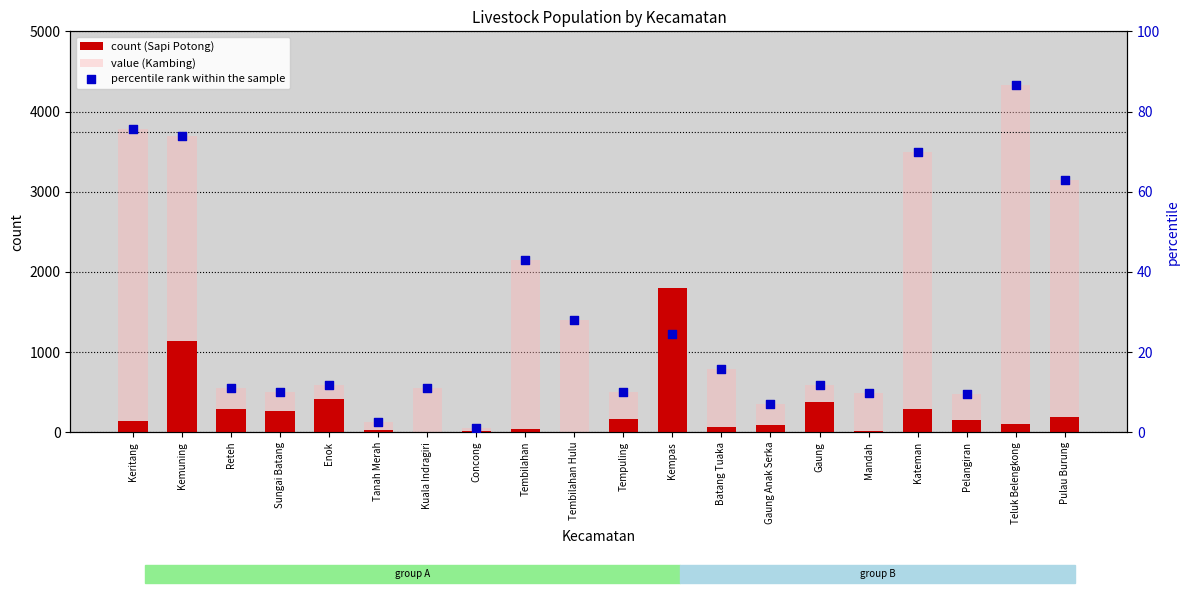

Which series has the largest Y range (max minus min)?

value (Kambing)